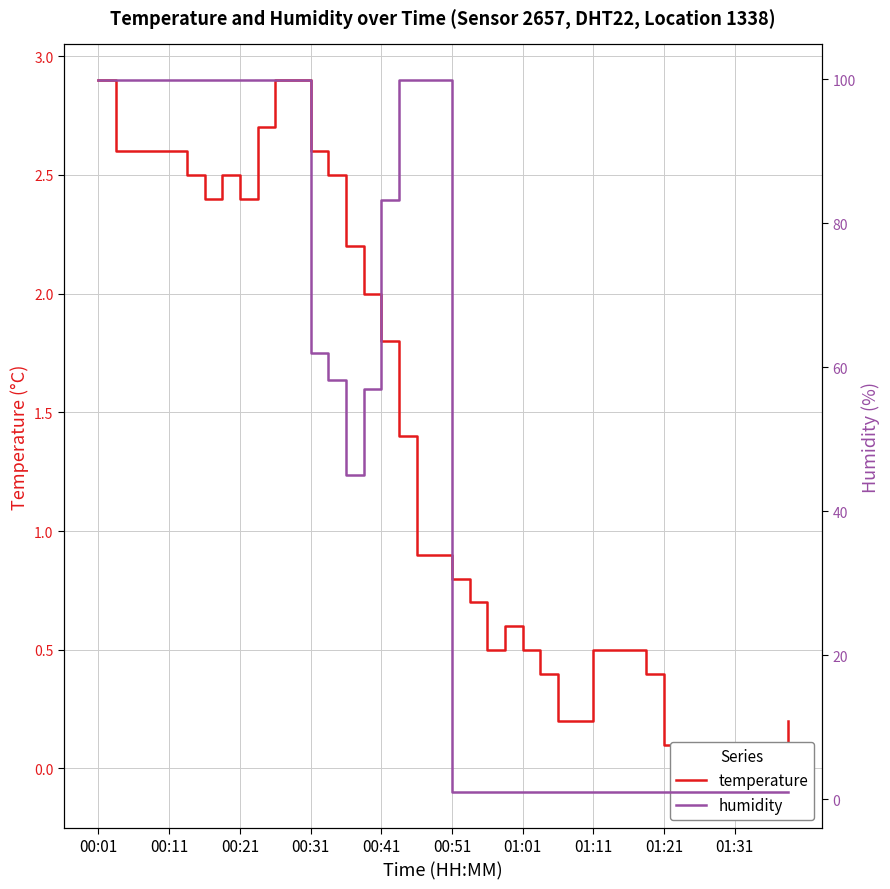

At which label is temperature closest to 1?

18